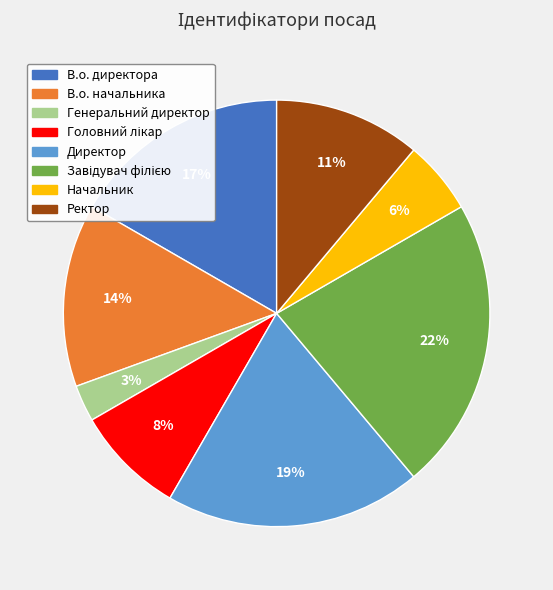

Which slice is the smallest?

Генеральний директор